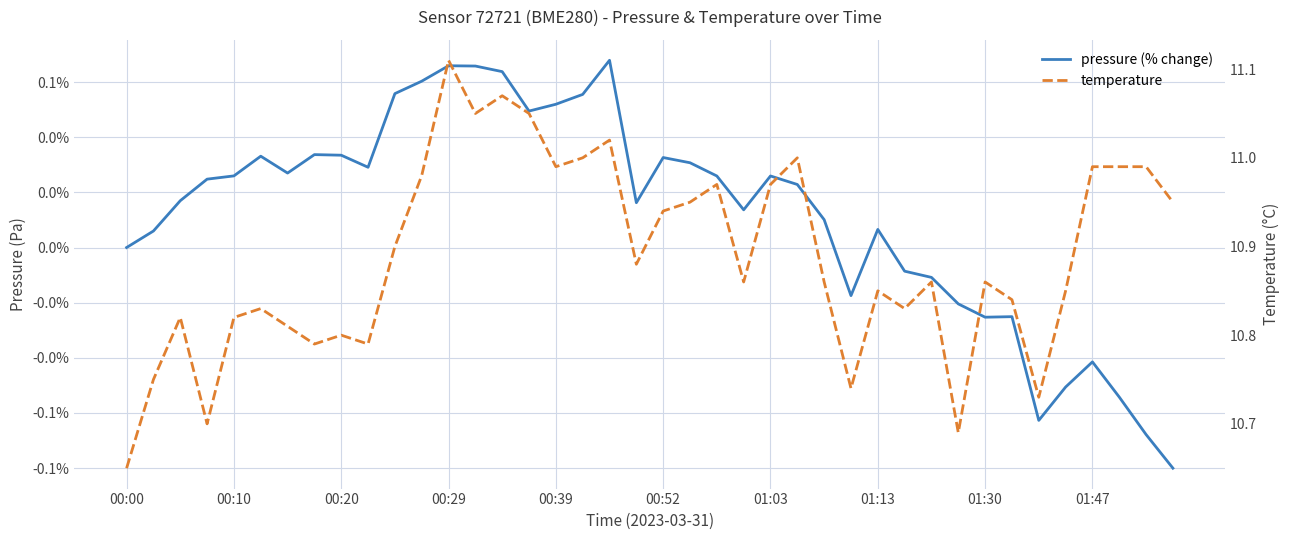

How many lines are shown in the chart?

2